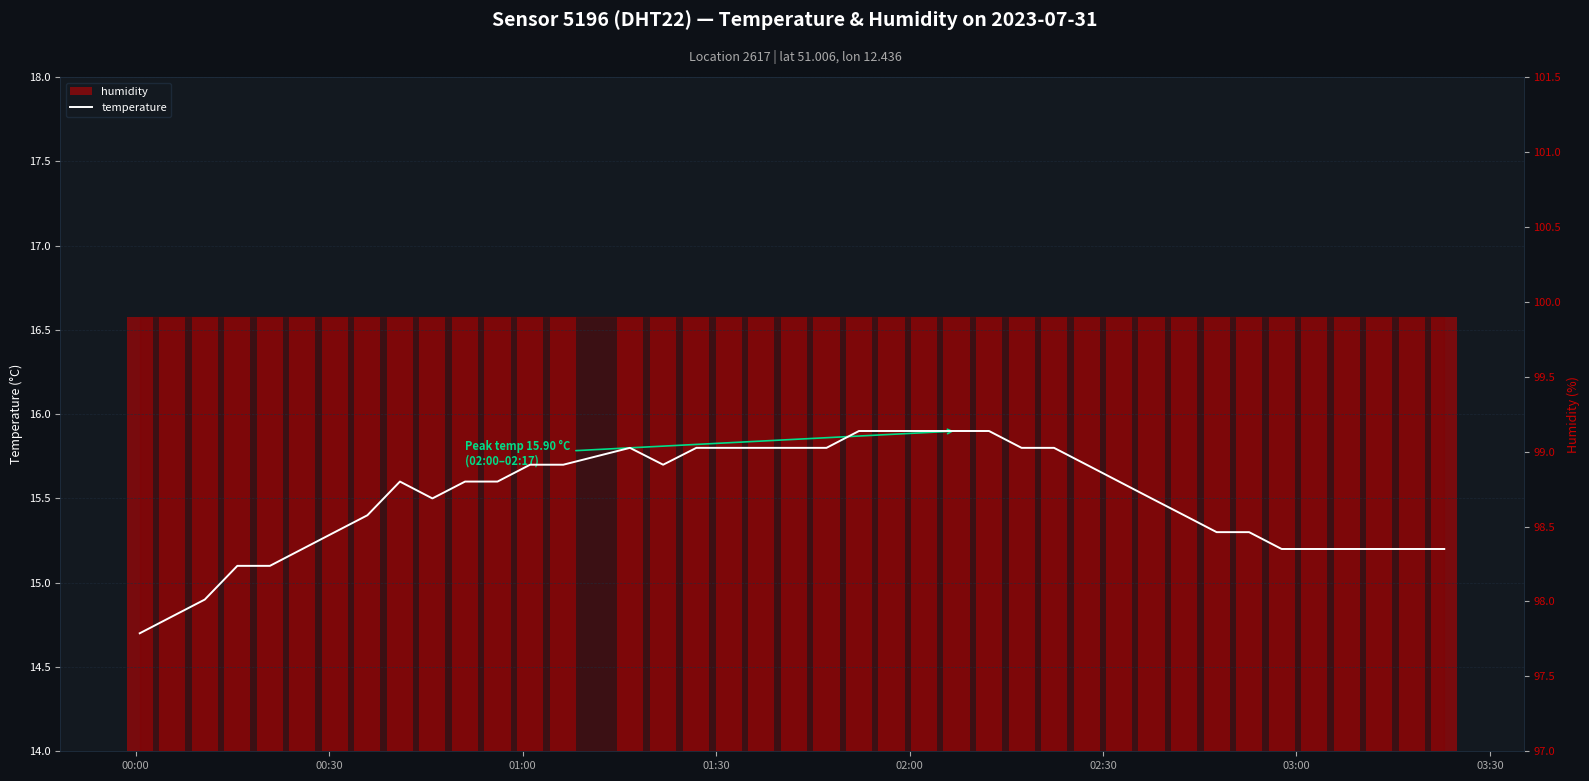

Is it true that temperature equals 4.0 at 28?

False